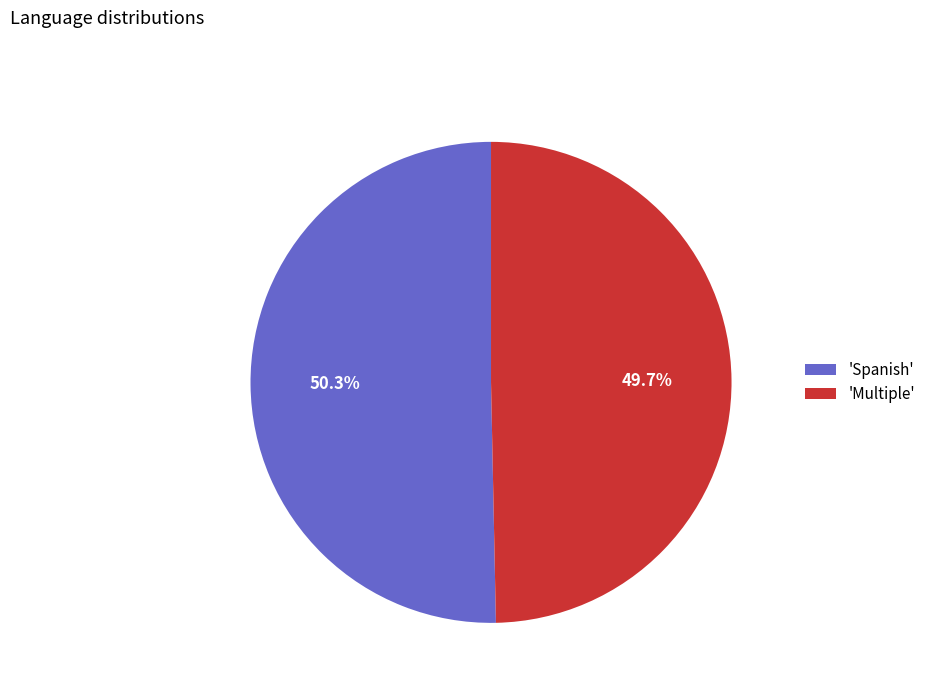

Which slice is the largest?

'Spanish'